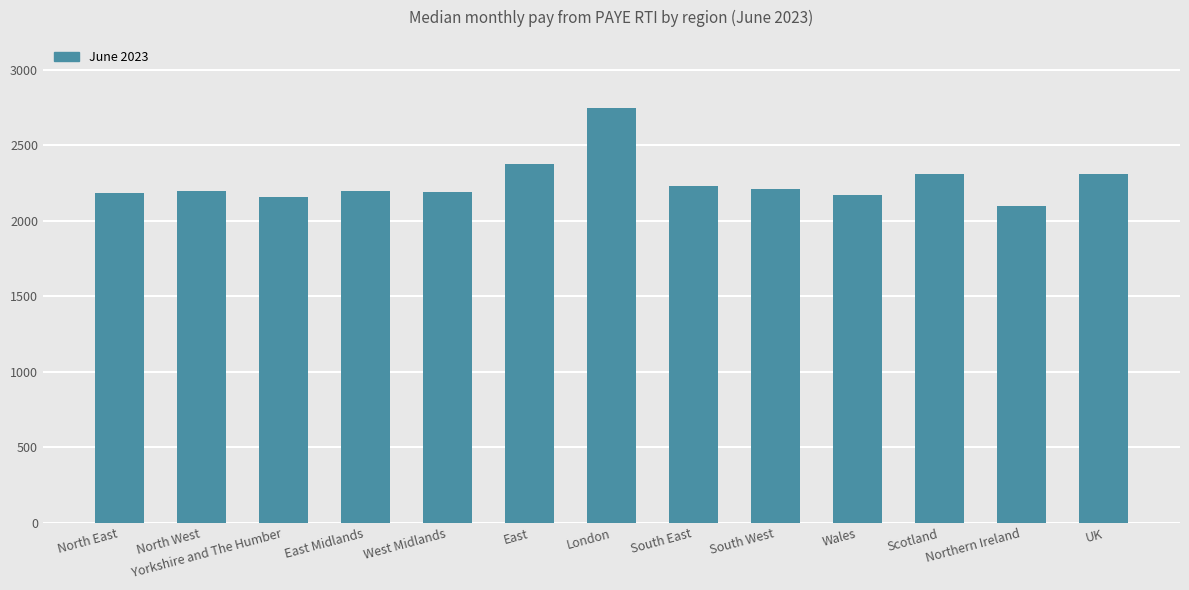

Read the value at East, to the nearest 50.

2400